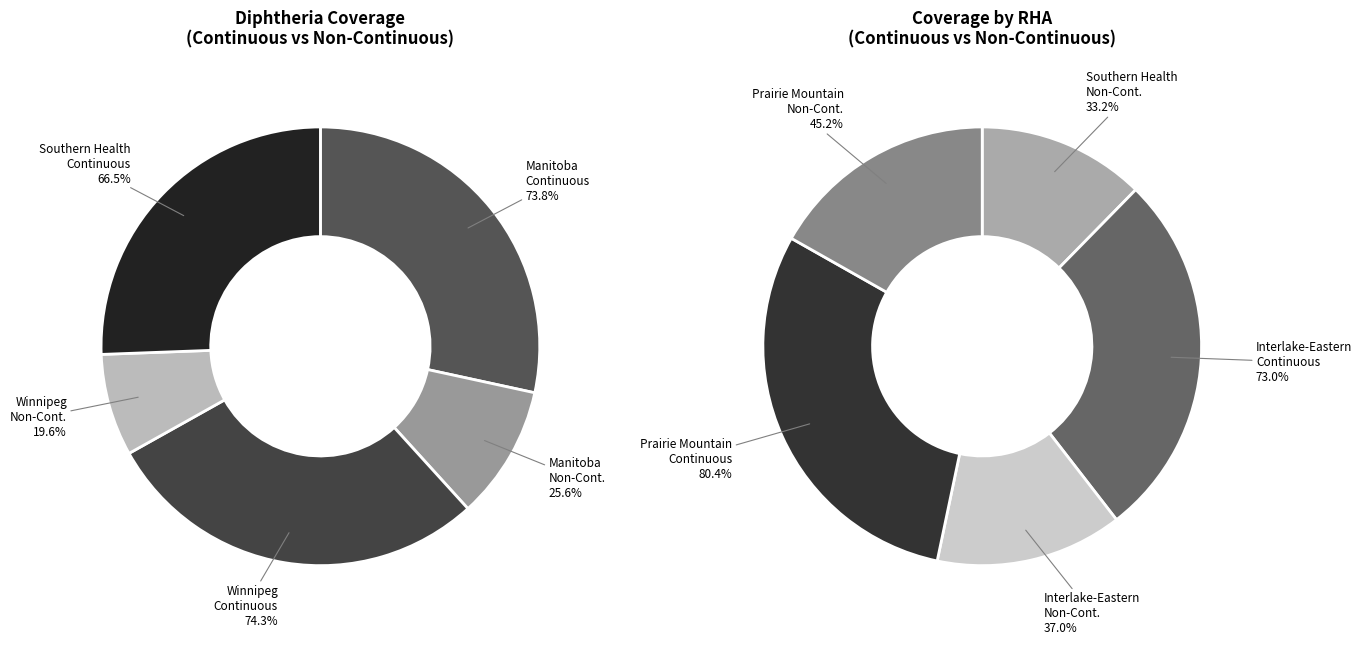

How much of the chart is everything except Winnipeg Continuous?

85.9%